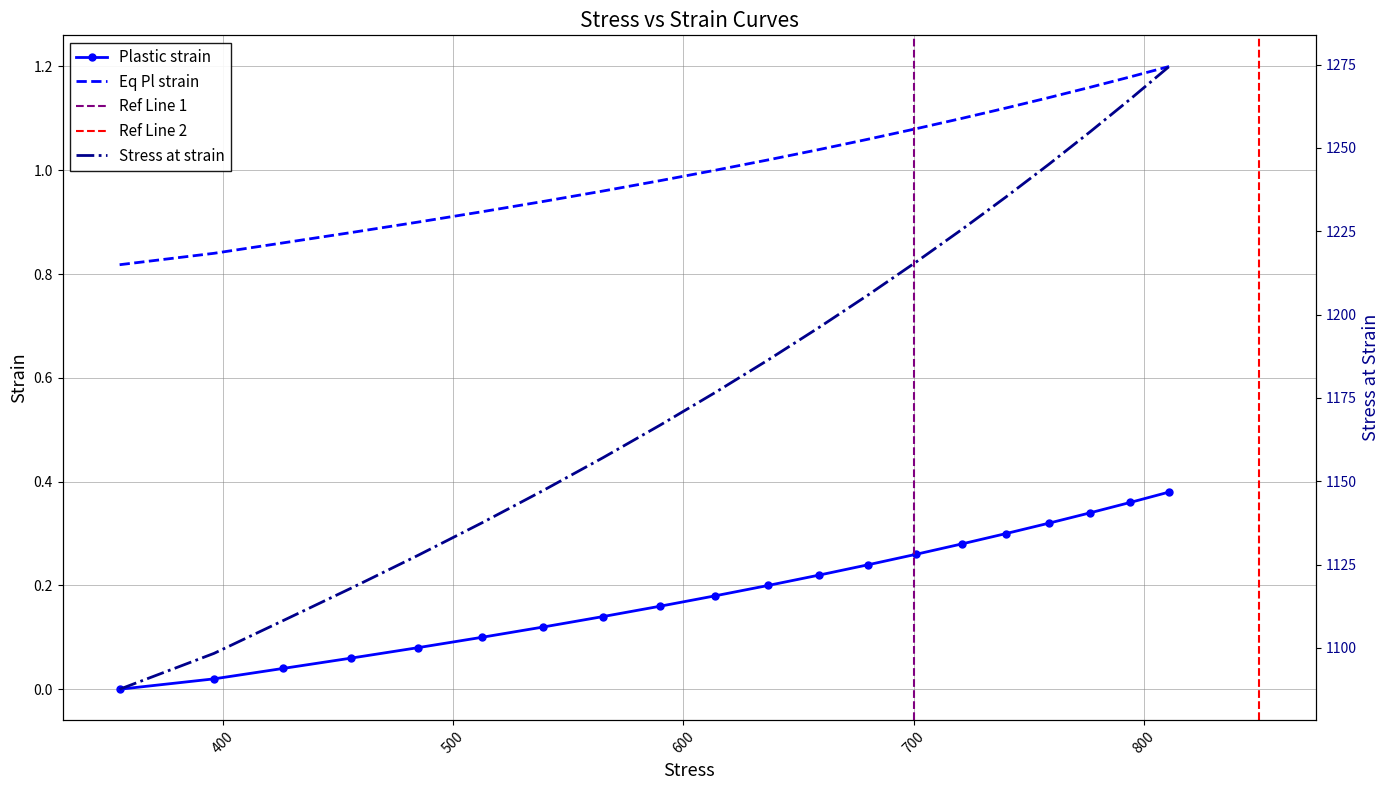

True or false: Eq Pl strain and Plastic strain intersect in this chart.

False